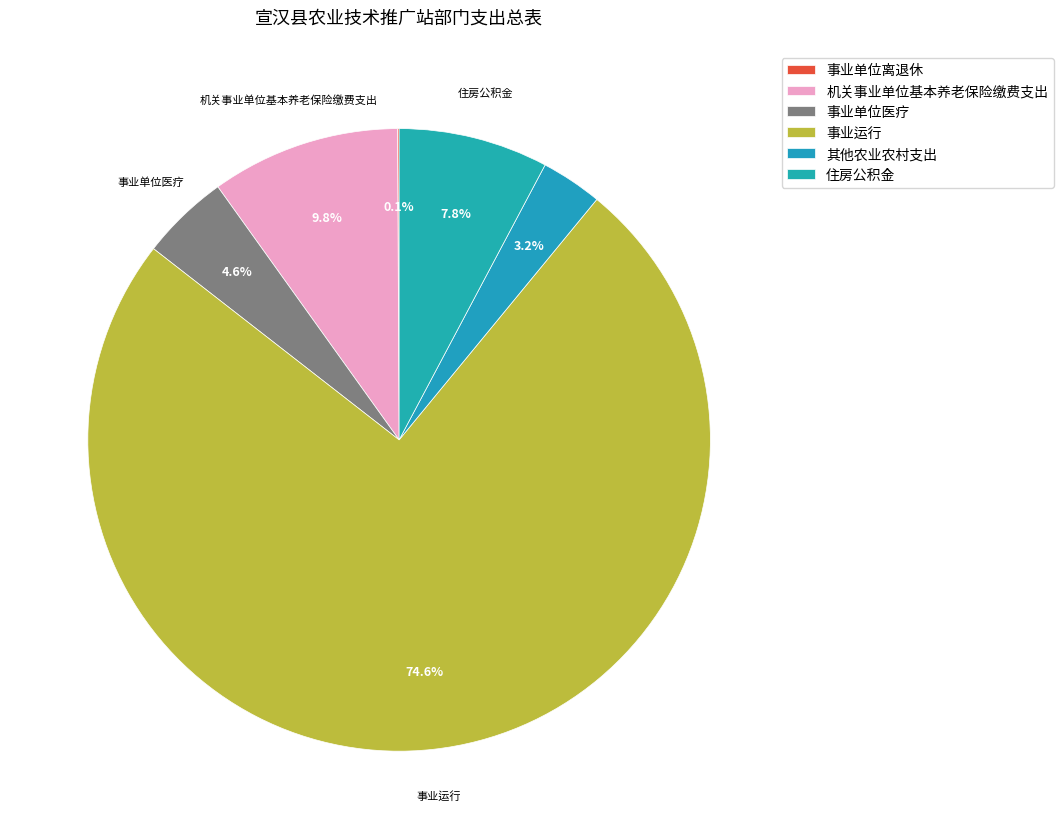

Is it true that 机关事业单位基本养老保险缴费支出 is 10% of the pie?

True